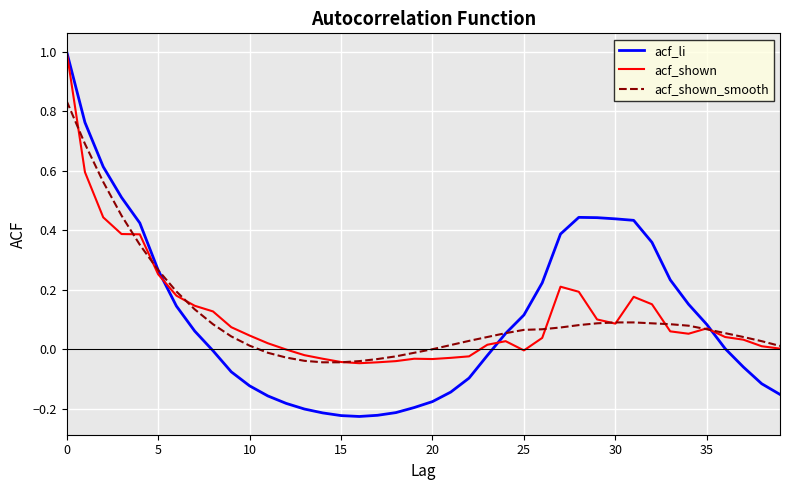

Which series has the largest range (max minus min)?

acf_li